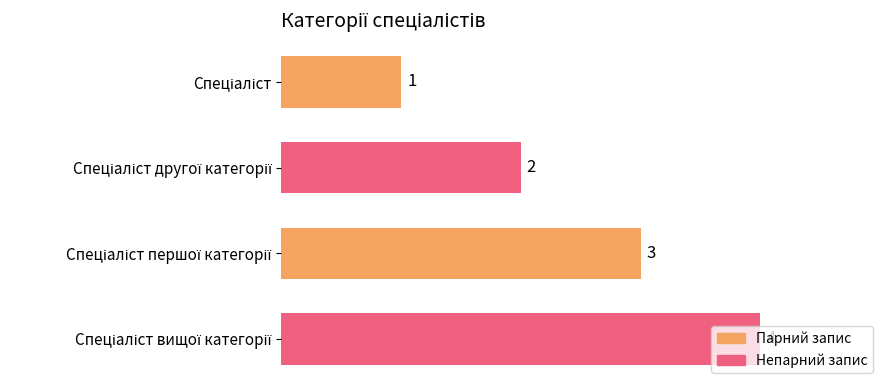

What is the greatest value displayed?

4